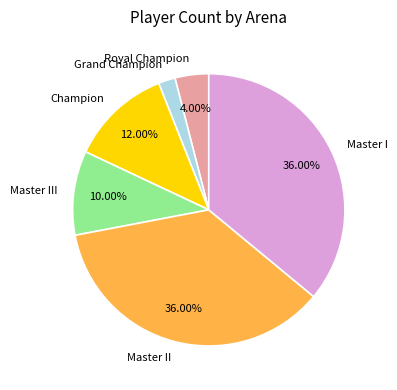

What is the ratio of the value at Grand Champion to the value at Master II?

0.1